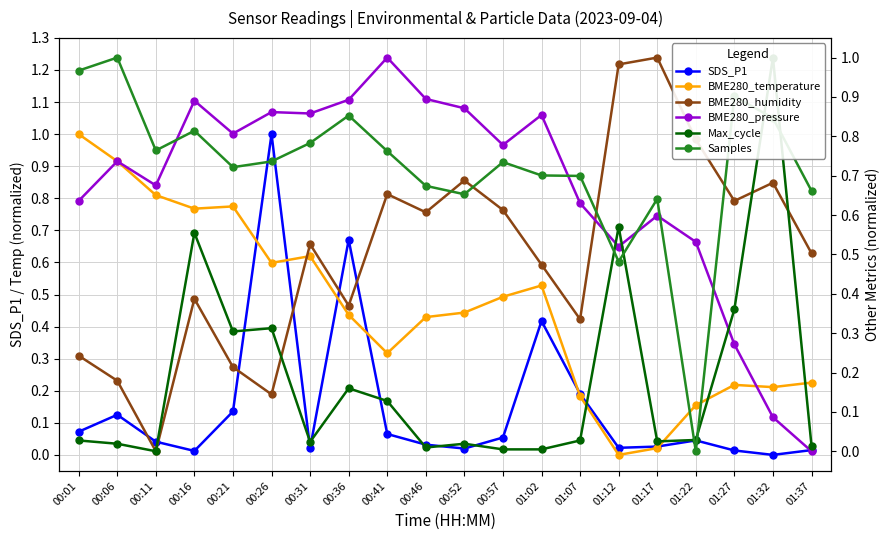

At how many categories does at least one series exceed 0?

20